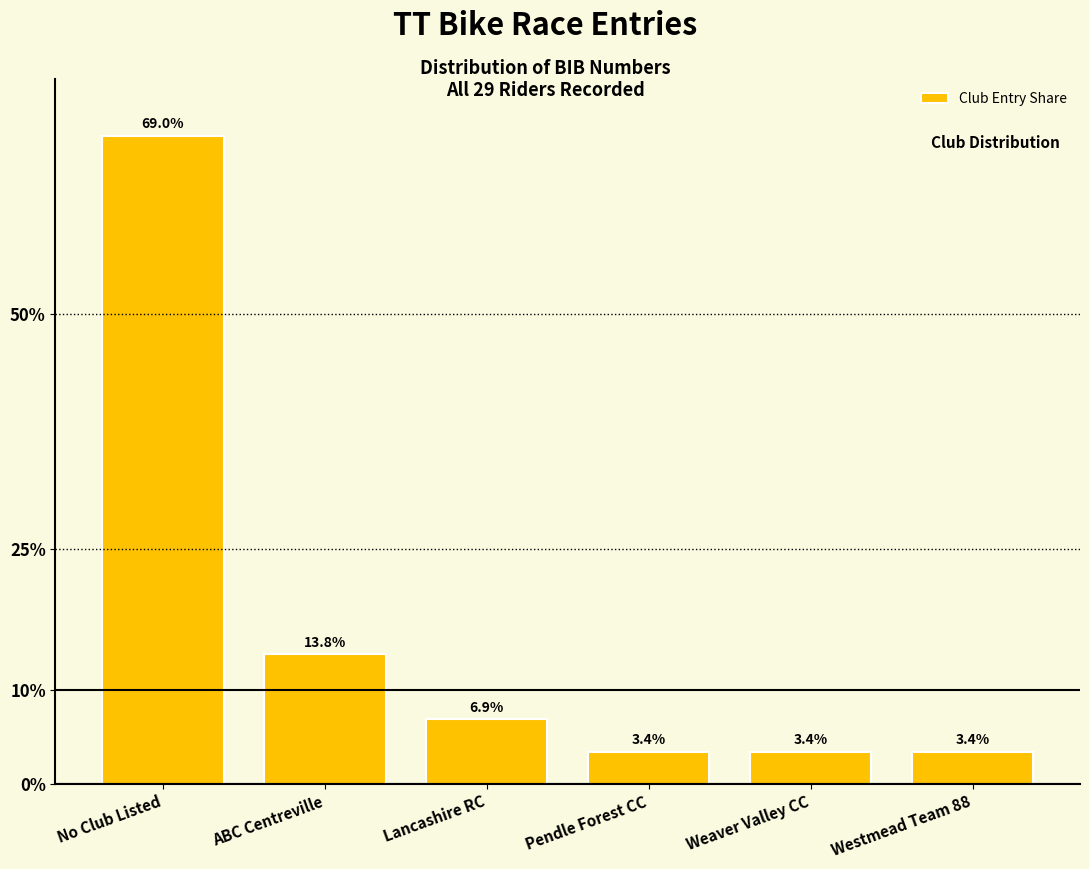

Reading left to right, extract all data points from this chart.

69.0	13.8	6.9	3.4	3.4	3.4